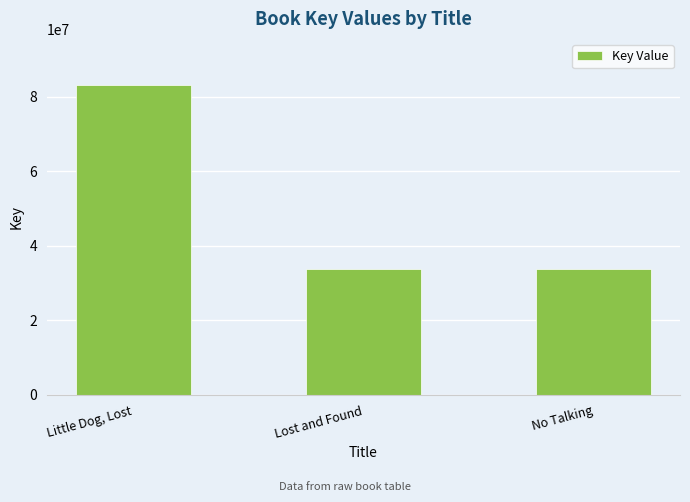

What is the minimum value shown in the chart?

33633402